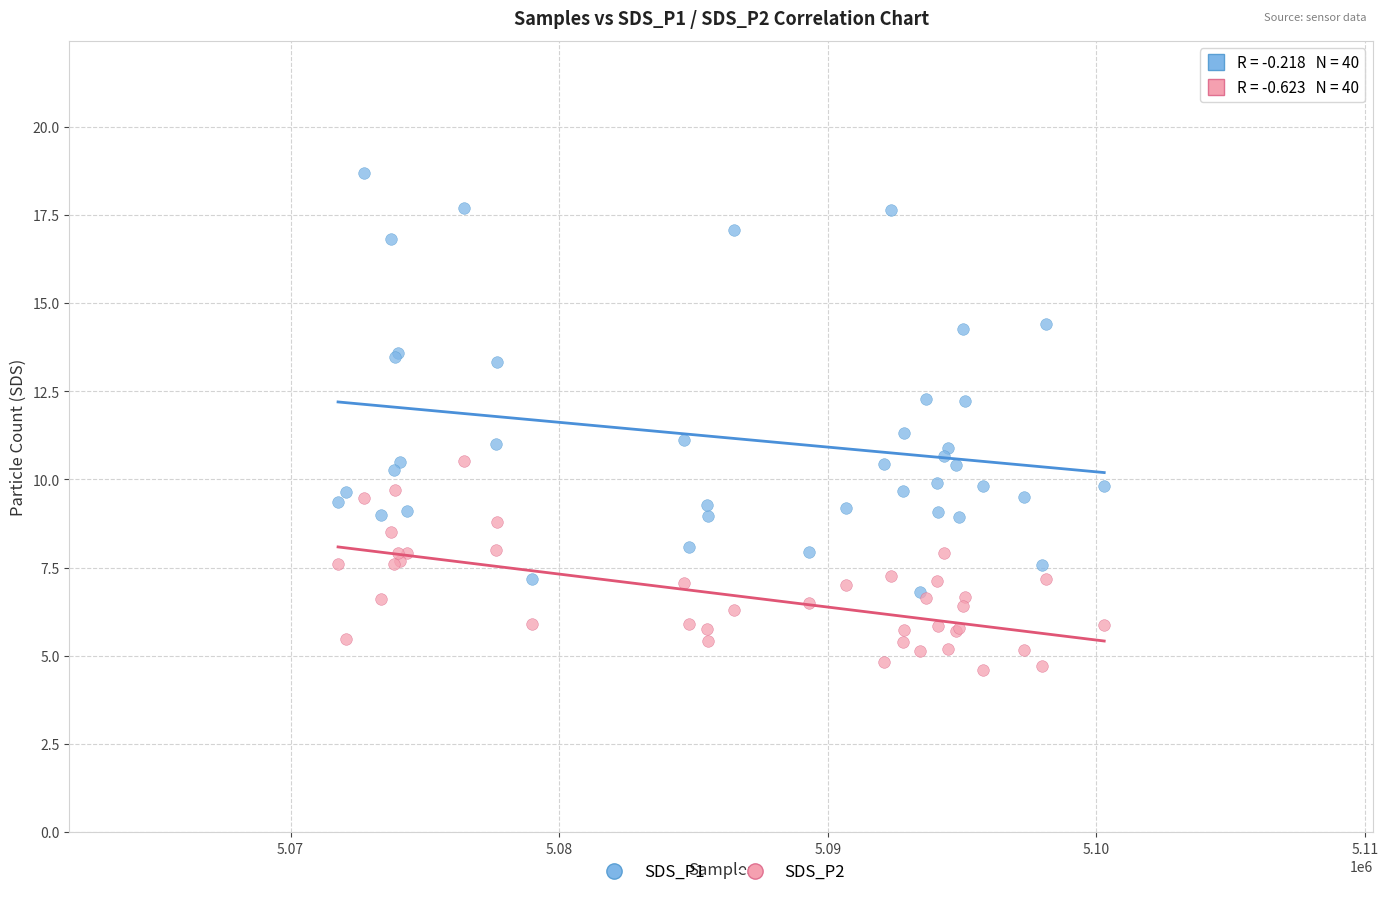

What are all the series names shown in the legend?

SDS_P1, SDS_P2